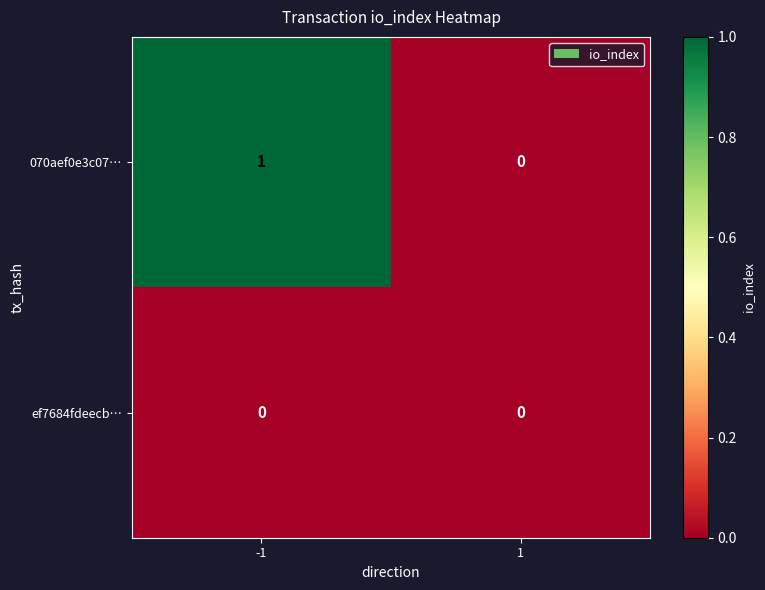

List the series in order of their overall mean, lowest first.

ef7684fdeecb…, 070aef0e3c07…